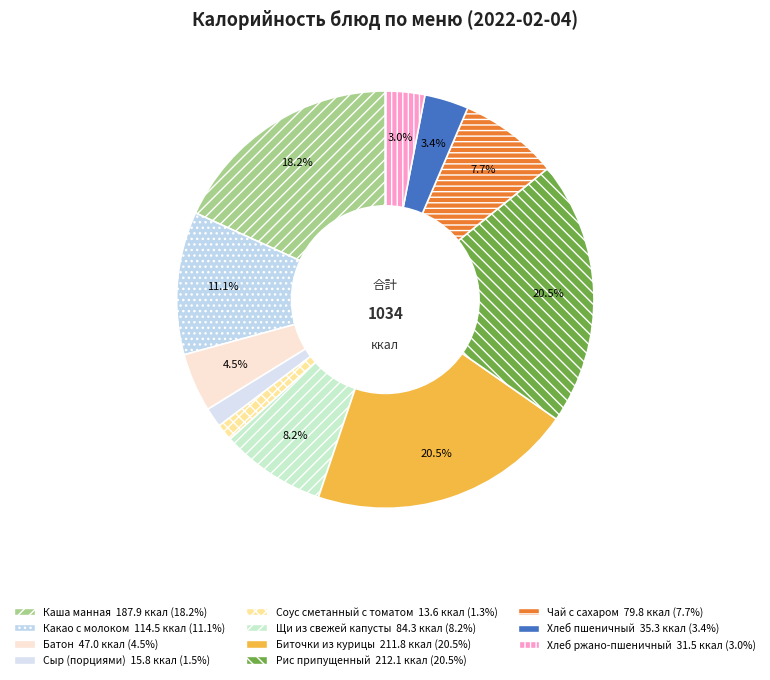

Rank the categories by value from highest to lowest.

Рис припущенный, Биточки из курицы, Каша манная, Какао с молоком, Щи из свежей капусты, Чай с сахаром, Батон, Хлеб пшеничный, Хлеб ржано-пшеничный, Сыр (порциями), Соус сметанный с томатом